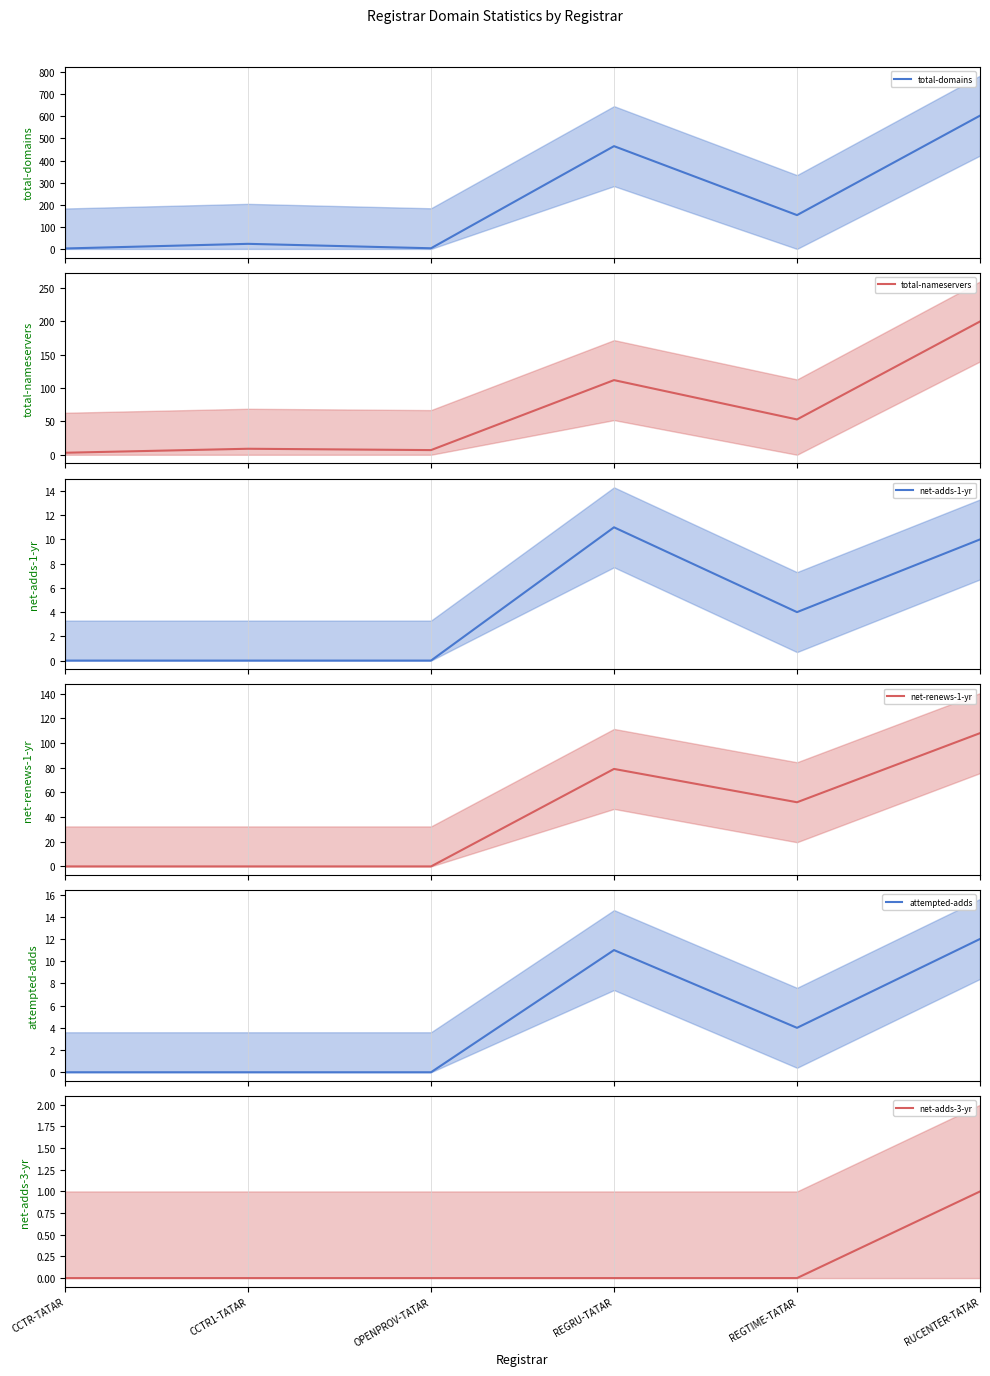

At REGRU-TATAR, list the series in order from largest to smallest.

total-domains, total-nameservers, net-renews-1-yr, net-adds-1-yr, attempted-adds, net-adds-3-yr